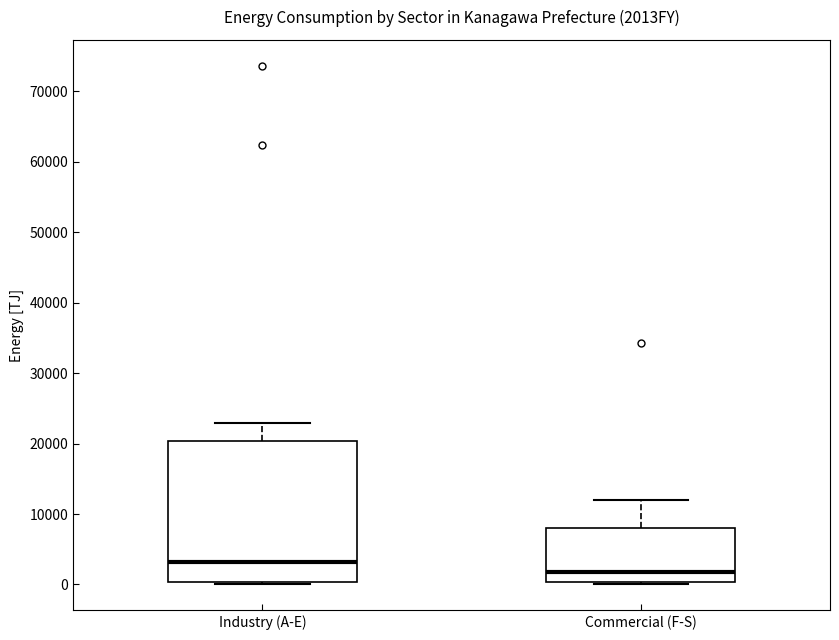

Which box is the tallest, from its lower edge to its upper edge?

Industry (A-E)